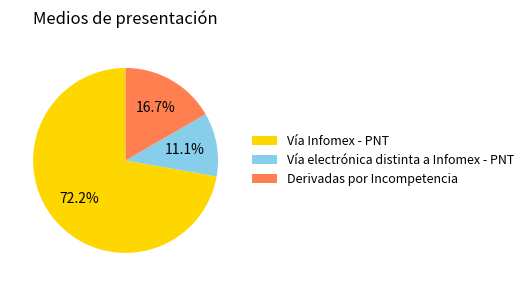

To the nearest percent, what portion does Vía electrónica distinta a Infomex - PNT represent?

11%